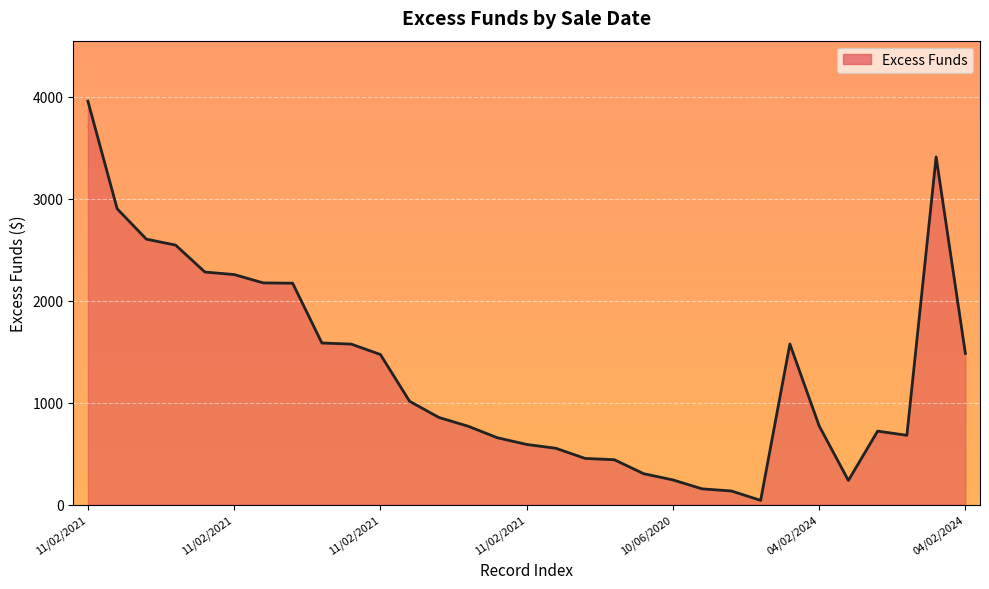

What is the greatest value displayed?

3954.9